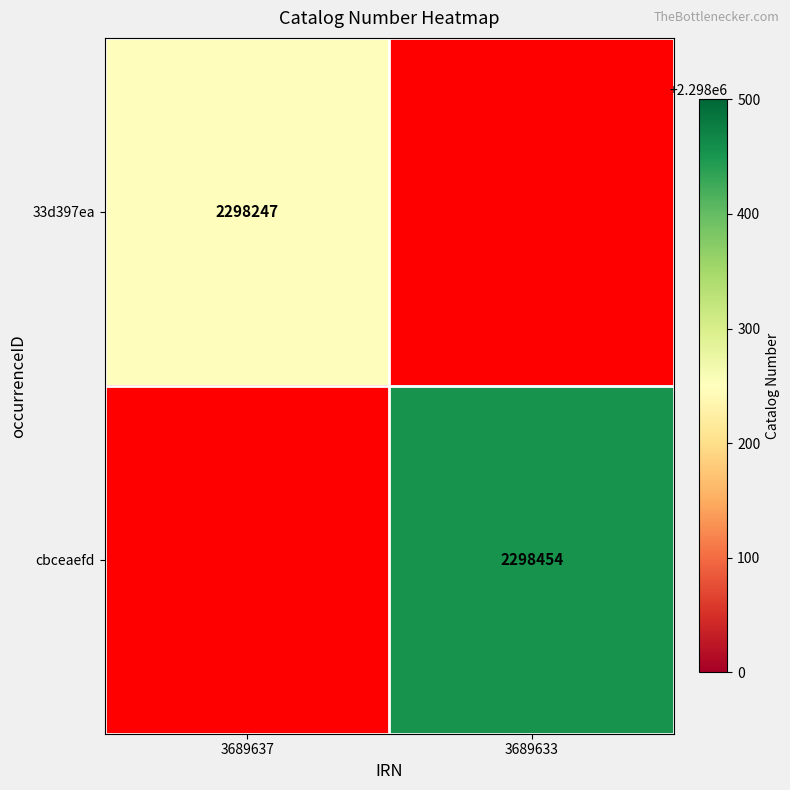

The value of cbceaefd at 3689633 is 3689639. True or false?

False